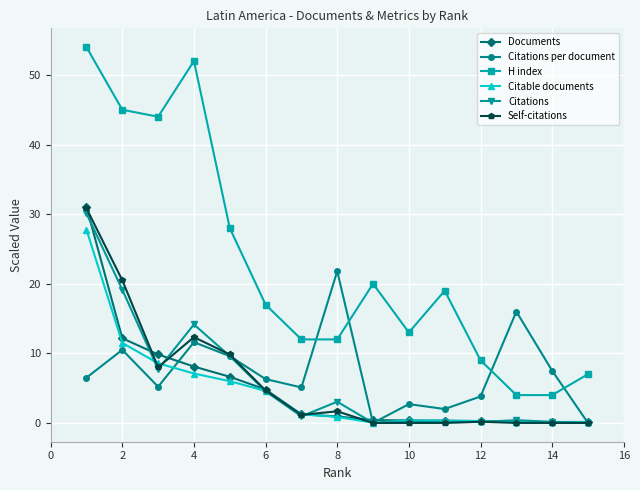

Count the number of categories in the chart.

15